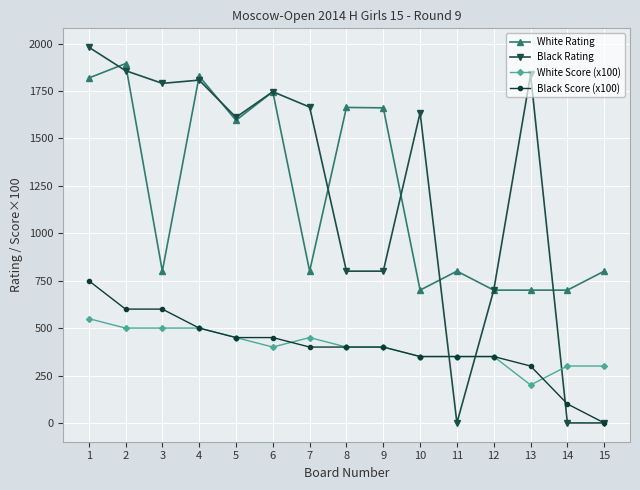

At how many categories does at least one series exceed 43?

15